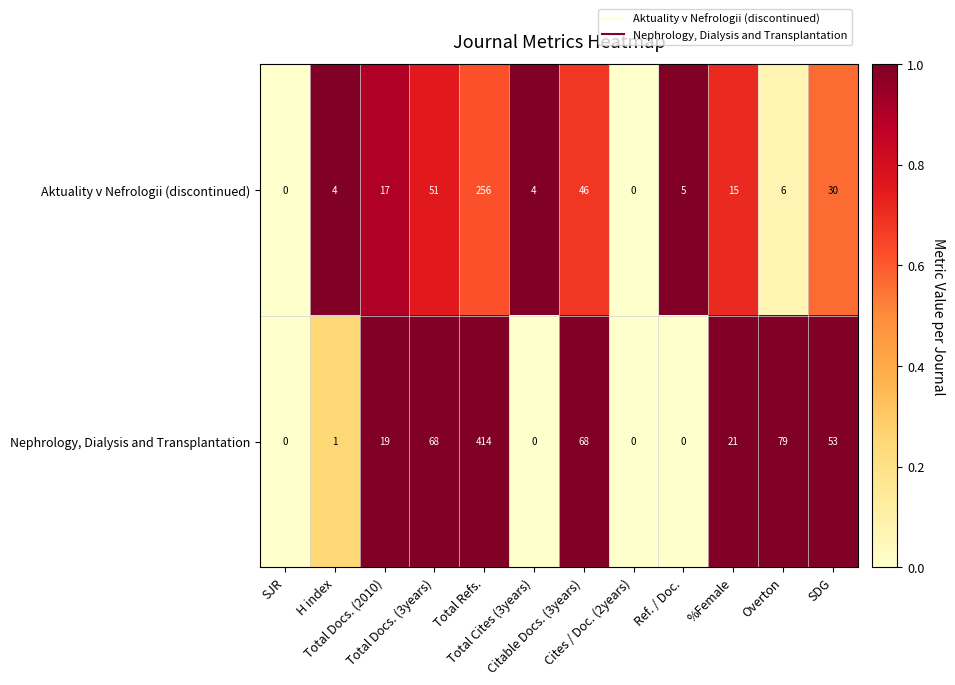

What is the difference between the second highest and minimum values in the Nephrology, Dialysis and Transplantation series?

79